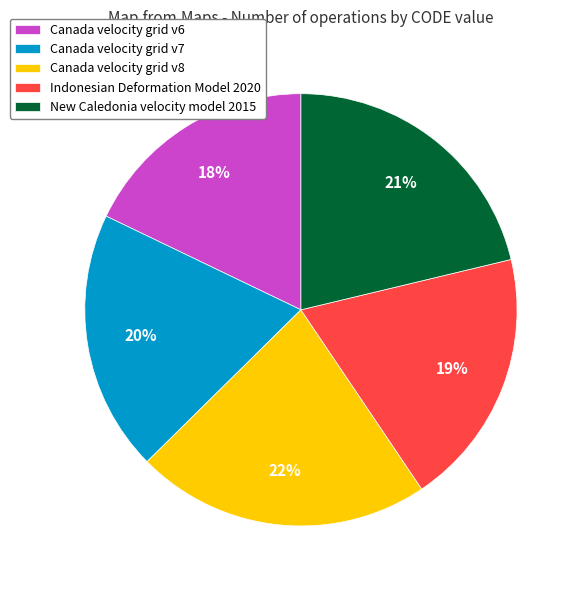

What is the largest slice in the pie chart?

Canada velocity grid v8